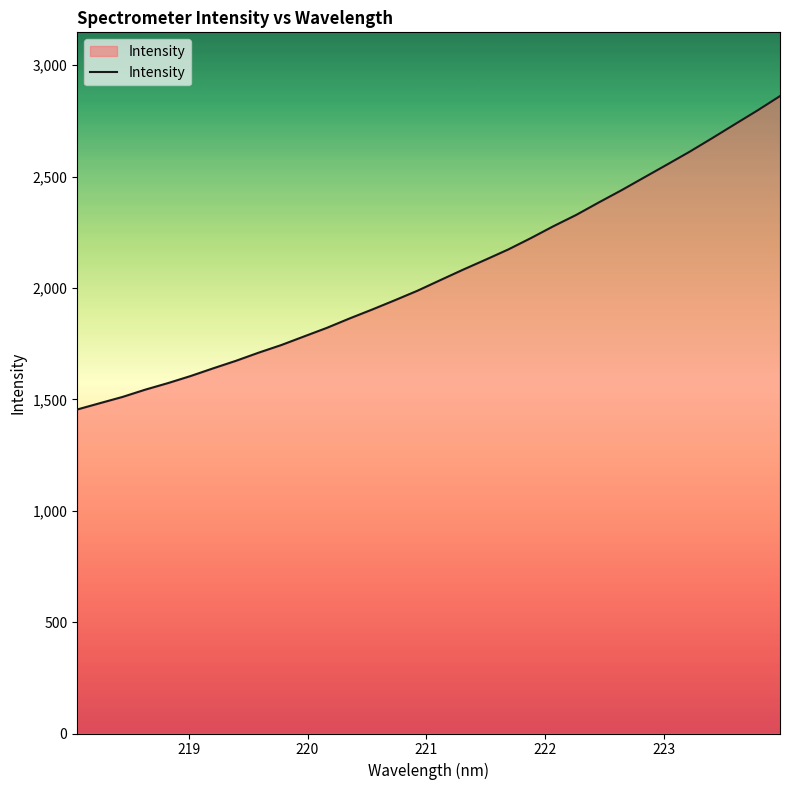

What is the difference between the maximum and minimum values?

1406.9